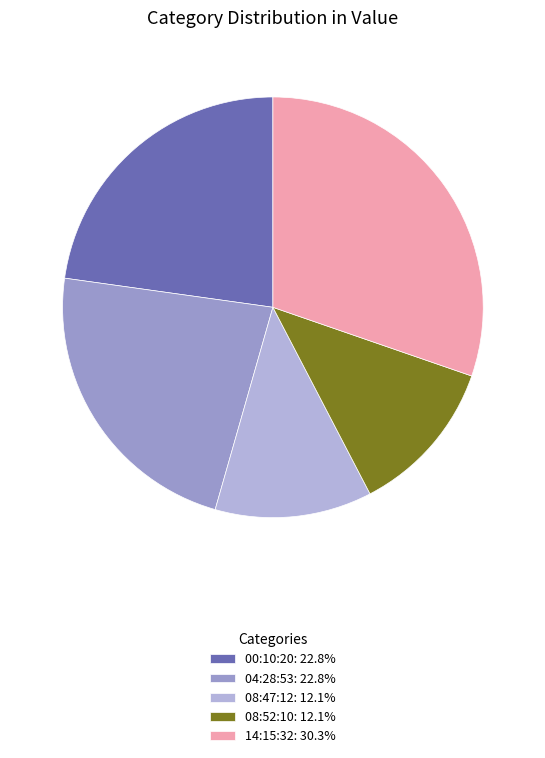

Count the number of slices in the pie.

5